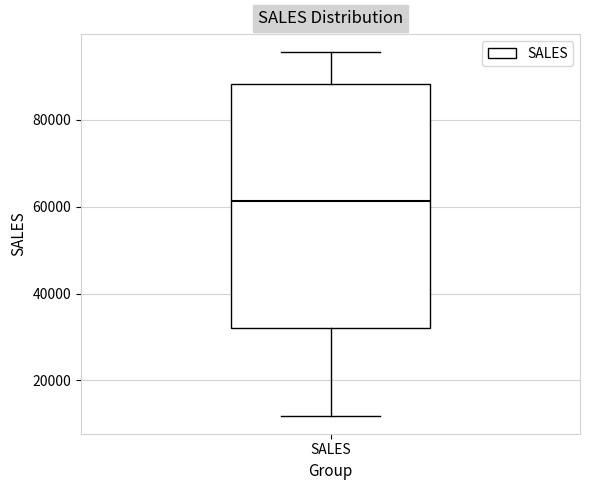

Read this box plot against the y-axis: the position of the median line, the range covered by the box, and the ends of both whiskers. The values are not printed on the chart, so give them approximately, as read against the axis.

median 62000, box 32000 to 88000, whiskers 12000 to 96000